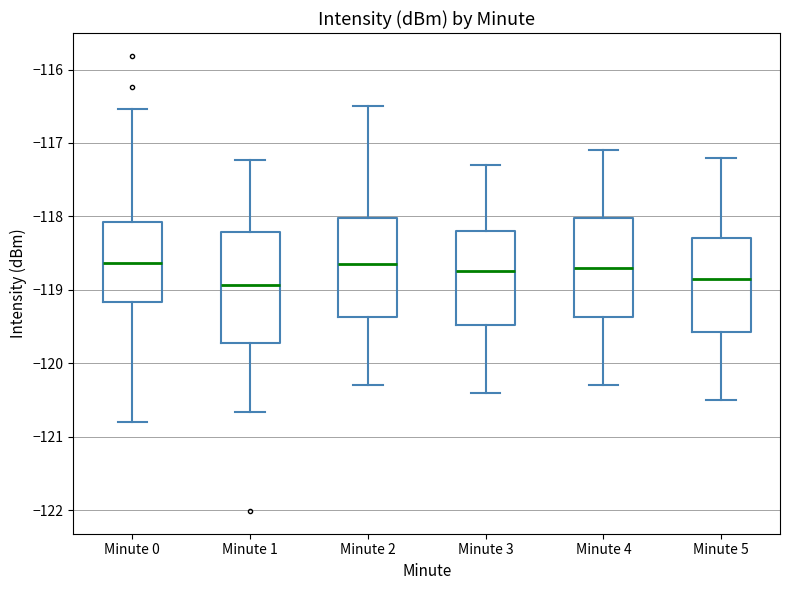

Reading left to right, transcribe this box plot: for each box, give where its median line is, the range the box spans, and where its two whiskers end, as read against the y-axis. The values are not printed on the chart, so give them approximately, as read against the axis.

Minute 0: median -118.6, box -119.2 to -118.1, whiskers -120.8 to -116.5
Minute 1: median -118.9, box -119.7 to -118.2, whiskers -120.7 to -117.2
Minute 2: median -118.6, box -119.4 to -118.0, whiskers -120.3 to -116.5
Minute 3: median -118.7, box -119.5 to -118.2, whiskers -120.4 to -117.3
Minute 4: median -118.7, box -119.4 to -118.0, whiskers -120.3 to -117.1
Minute 5: median -118.8, box -119.6 to -118.3, whiskers -120.5 to -117.2